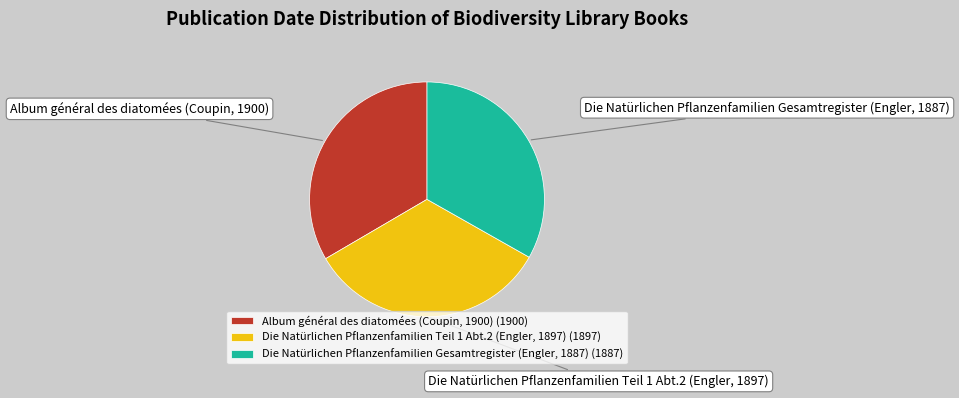

What is the ratio of the value at Die Natürlichen Pflanzenfamilien Gesamtregister (Engler, 1887) to the value at Album général des diatomées (Coupin, 1900)?

1.0